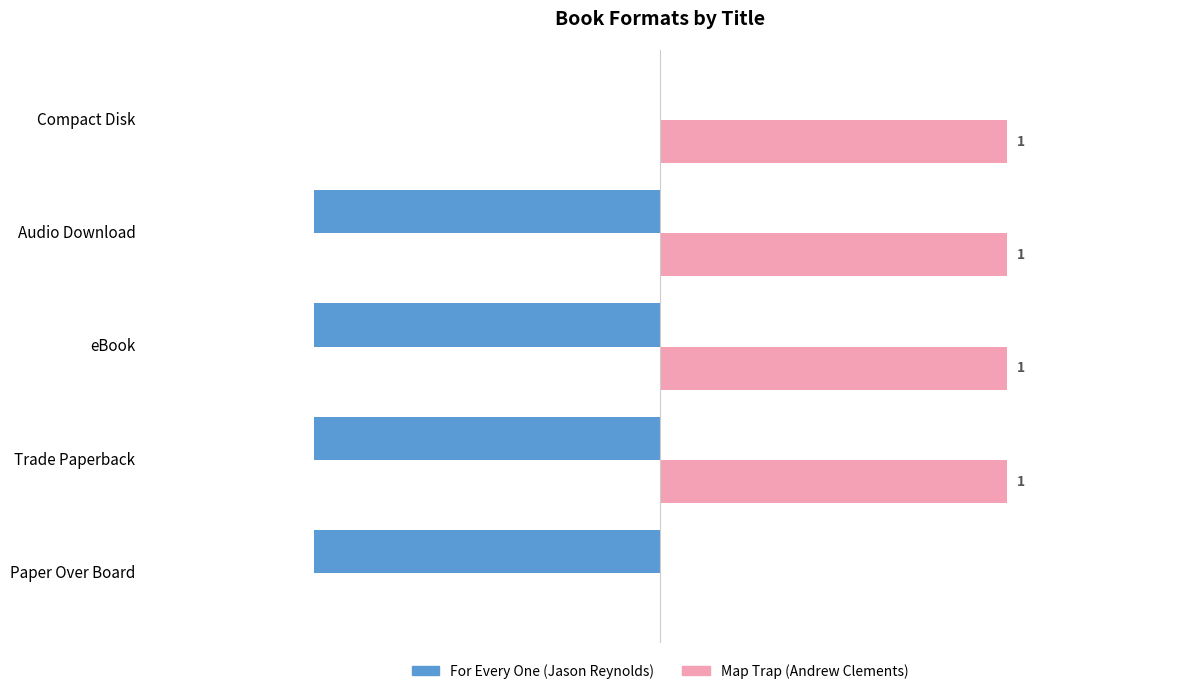

At which label is For Every One (Jason Reynolds) closest to 0?

Compact Disk